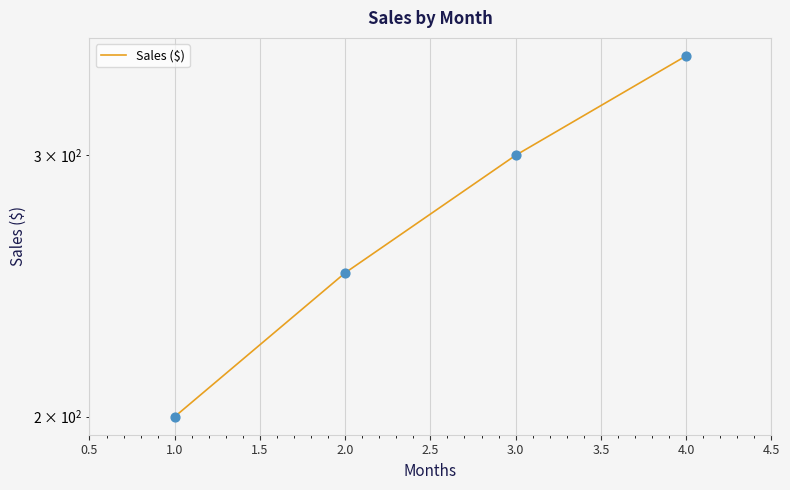

What is the change in value from 1.0 to 4.0?

+150